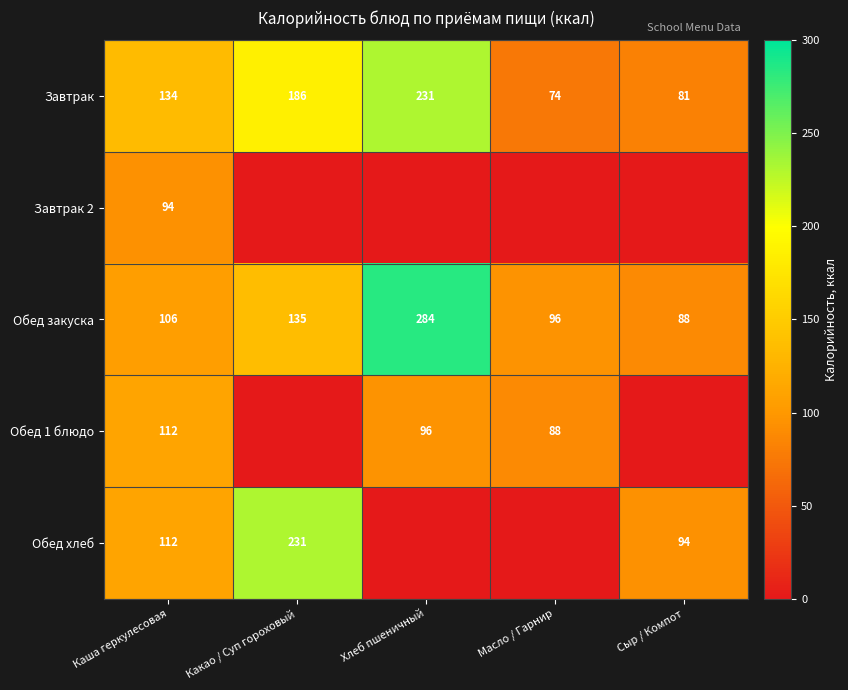

Read the Обед закуска value at Масло / Гарнир.

96